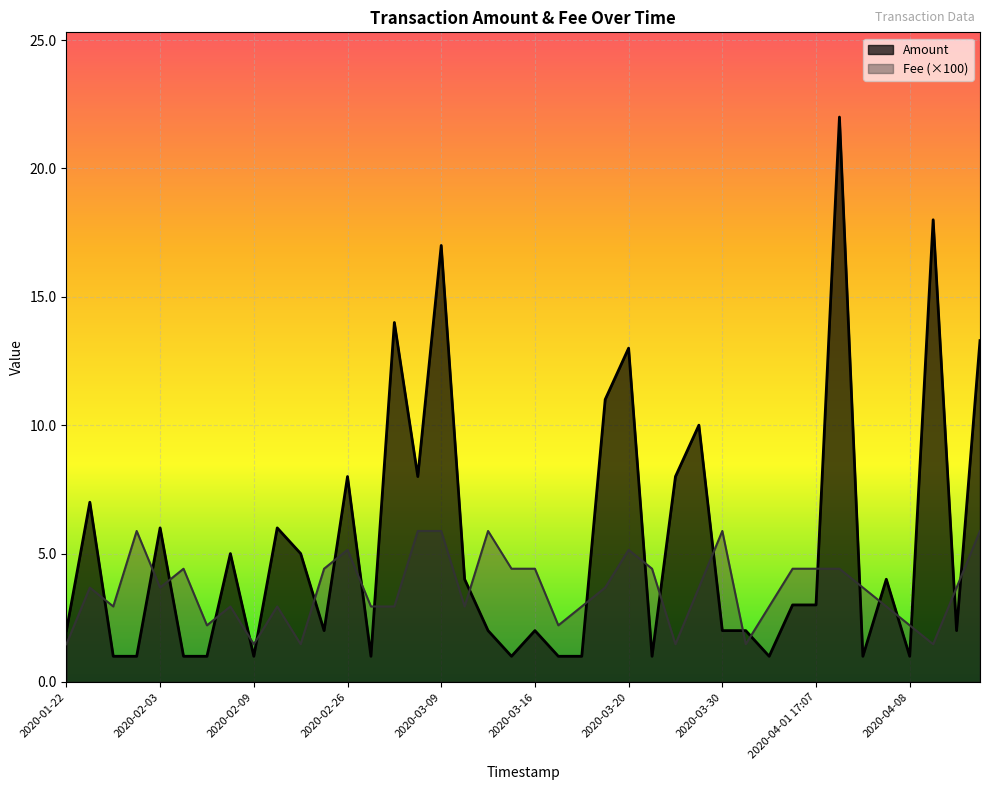

What is the sum of the Fee values at 2020-01-24 and 2020-03-19 10:44?

0.1